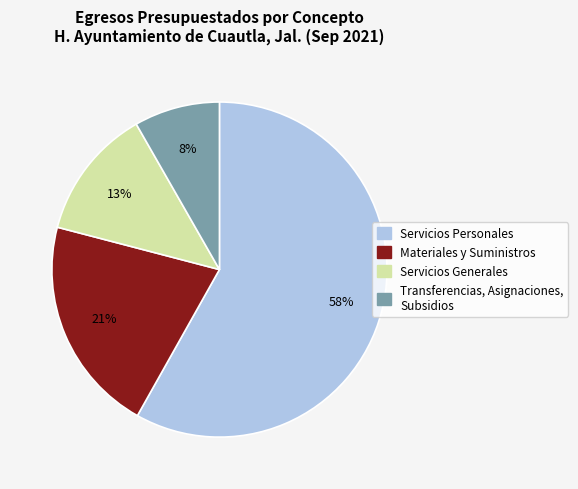

Is Servicios Personales the majority of the pie?

Yes